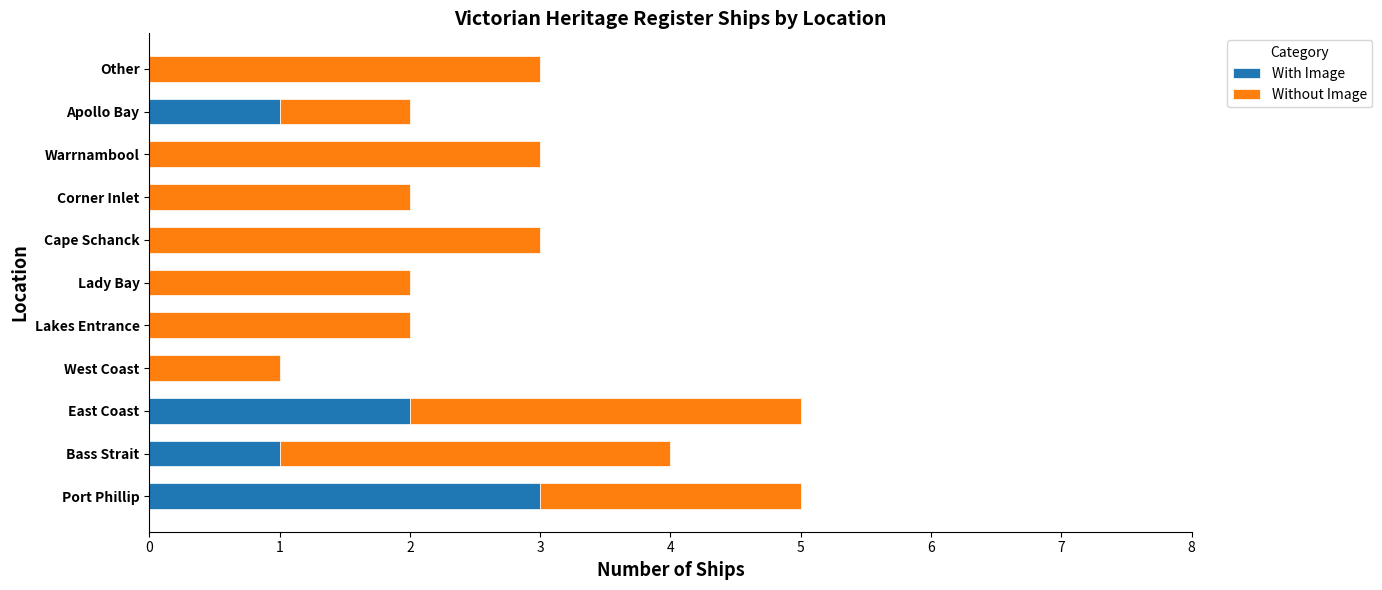

What is the maximum value for With Image?

3